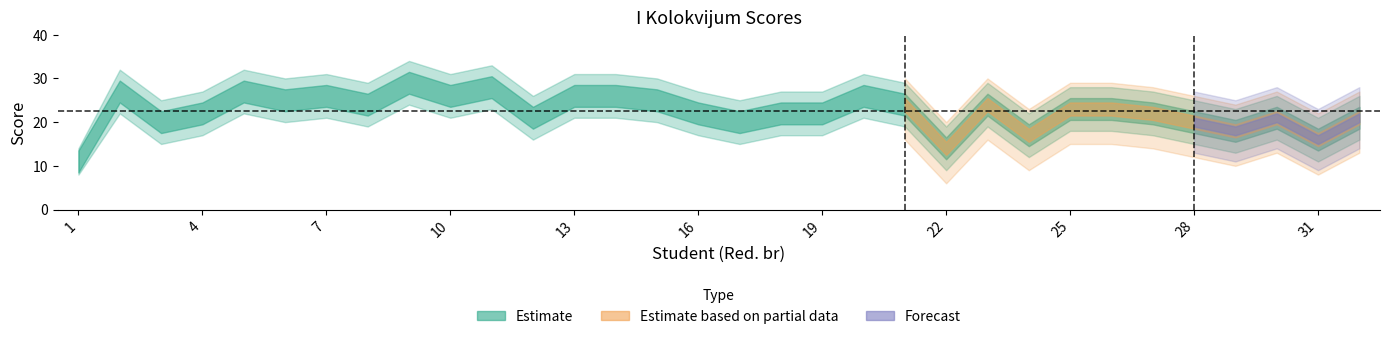

What value does the I Kolokvijum series have at 27, to the nearest 10?

20